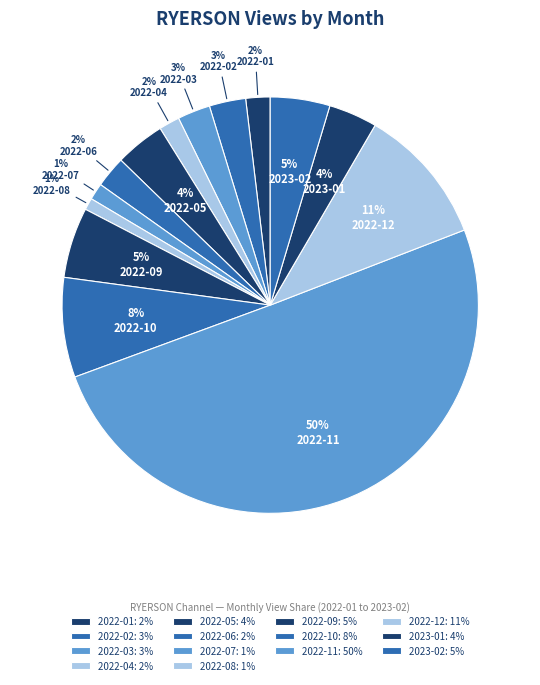

How many segments does this pie chart have?

14